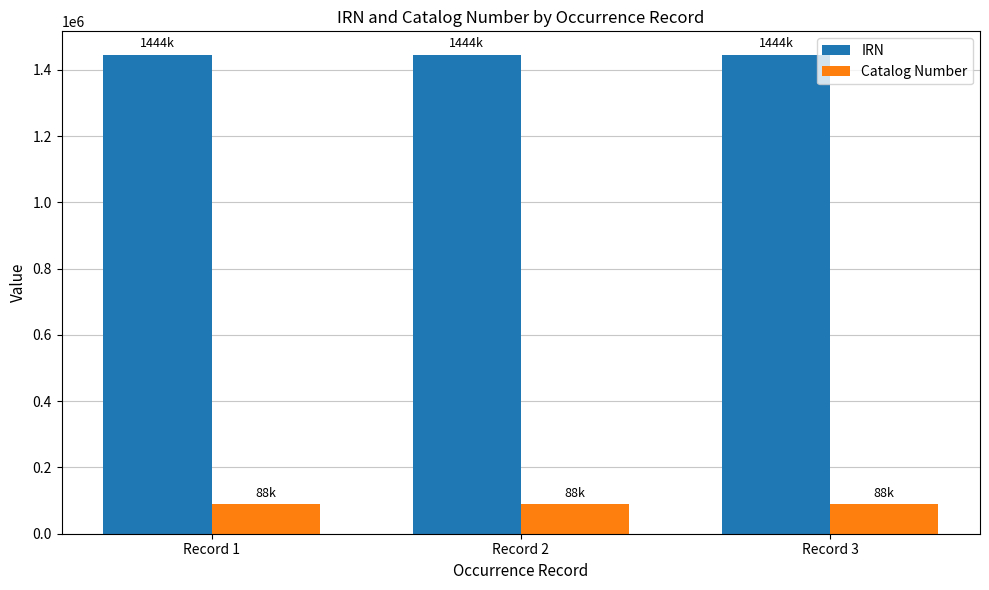

How many data points in IRN are less than 1444188?

1